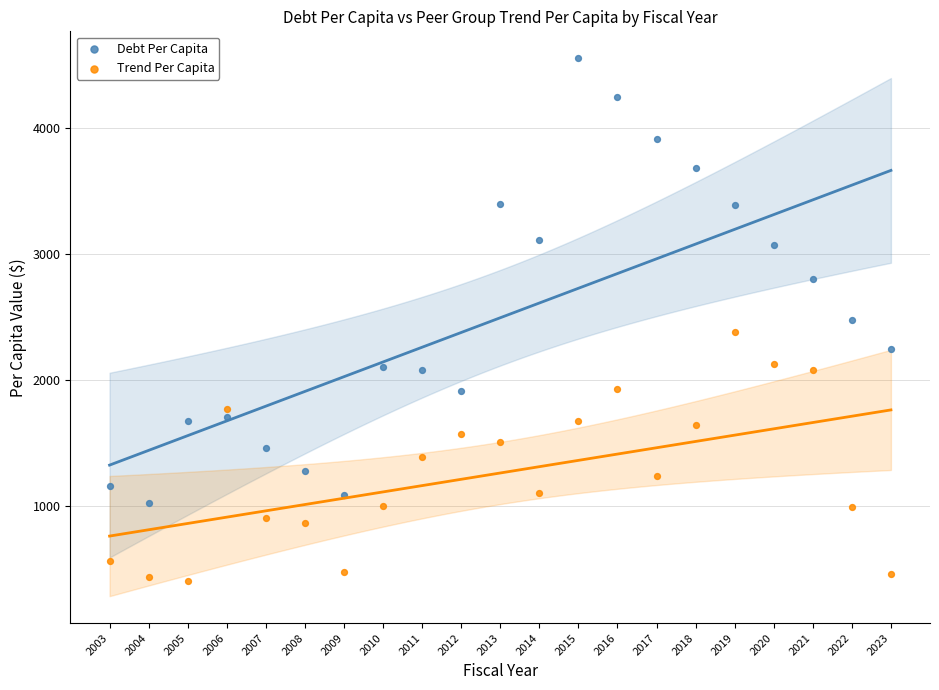

Which series has the largest Y range (max minus min)?

Debt Per Capita